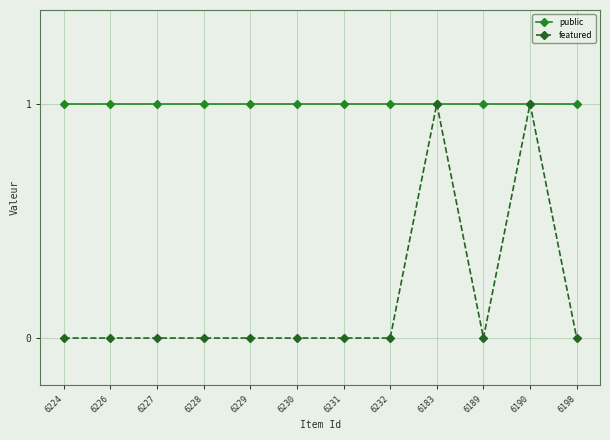

True or false: featured has a value of 0 at 6198.

True